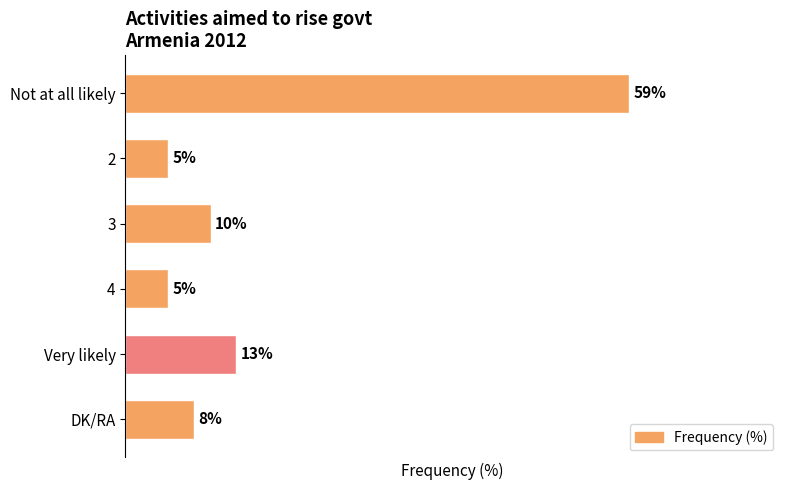

At which category does the chart reach its peak across all series?

Not at all likely